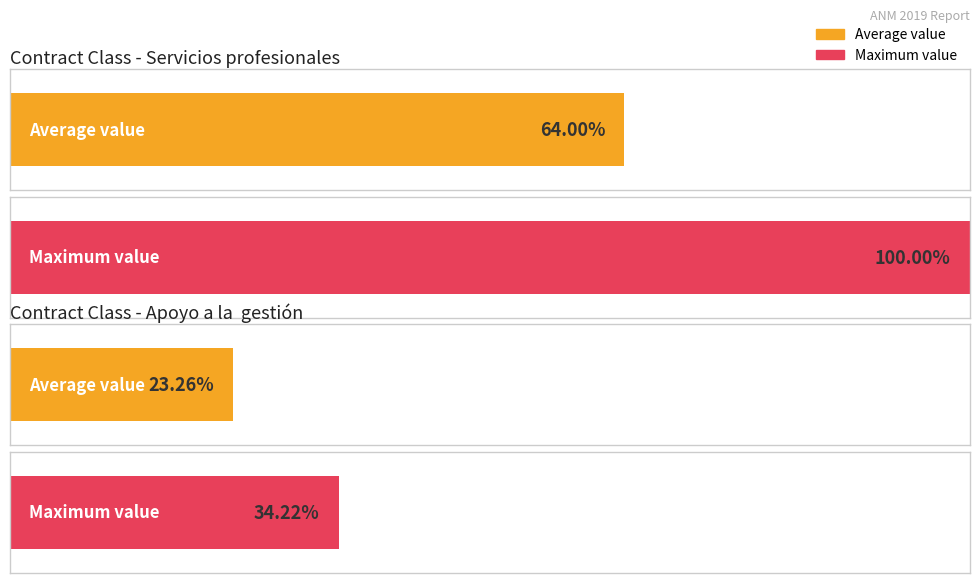

The value of Servicios profesionales at ANM-56-19 is 19963914. True or false?

False